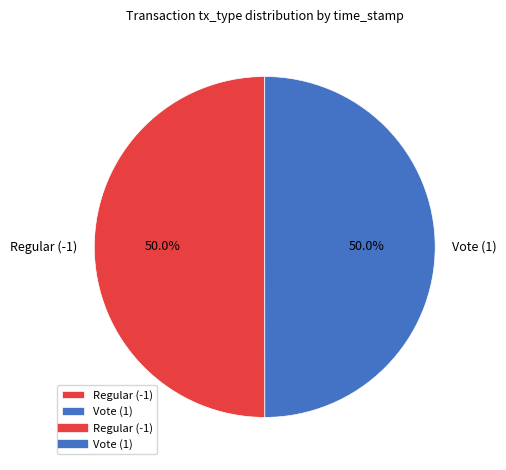

What is the total percentage of Regular (-1) and Vote (1)?

100.0%